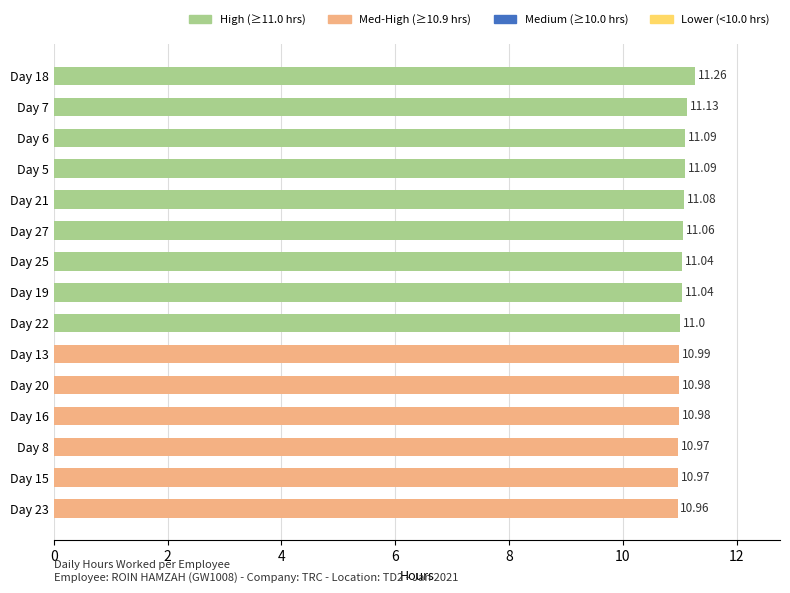

What is the sum of all values?

165.6